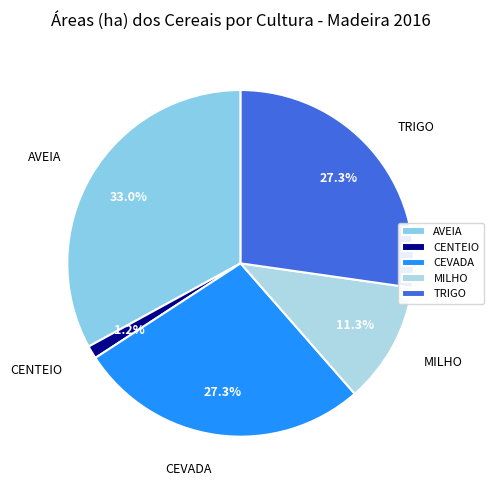

What percentage is the TRIGO slice, to the nearest percent?

27%